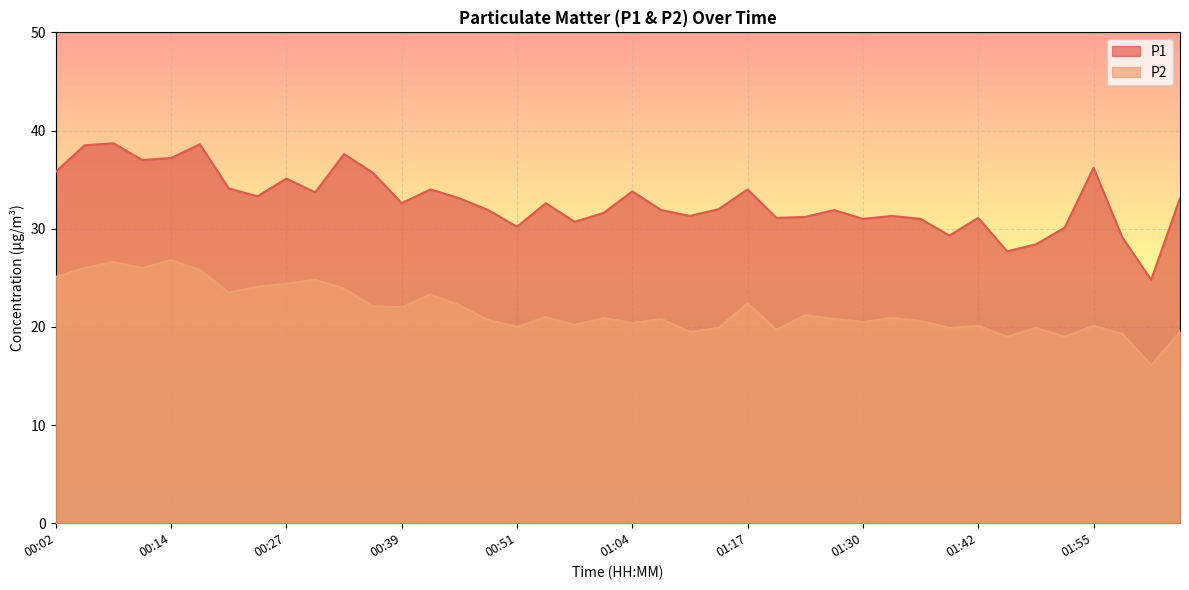

What is the total value across all series at 01:55?

56.3